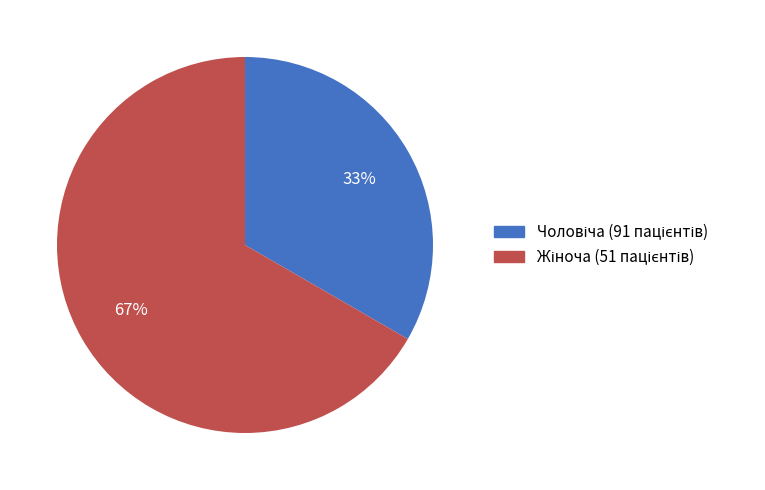

To the nearest percent, what is the average slice percentage?

50%